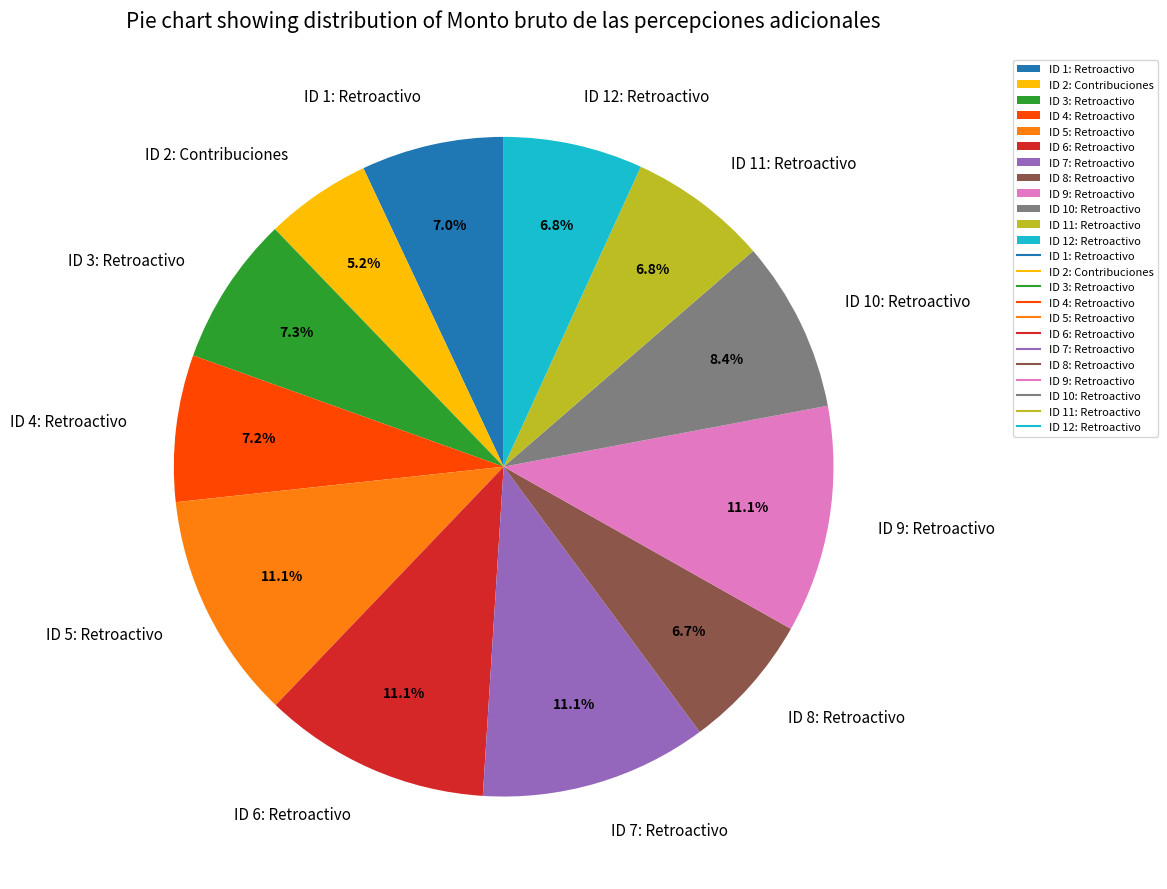

To the nearest percent, what is the average slice percentage?

8%